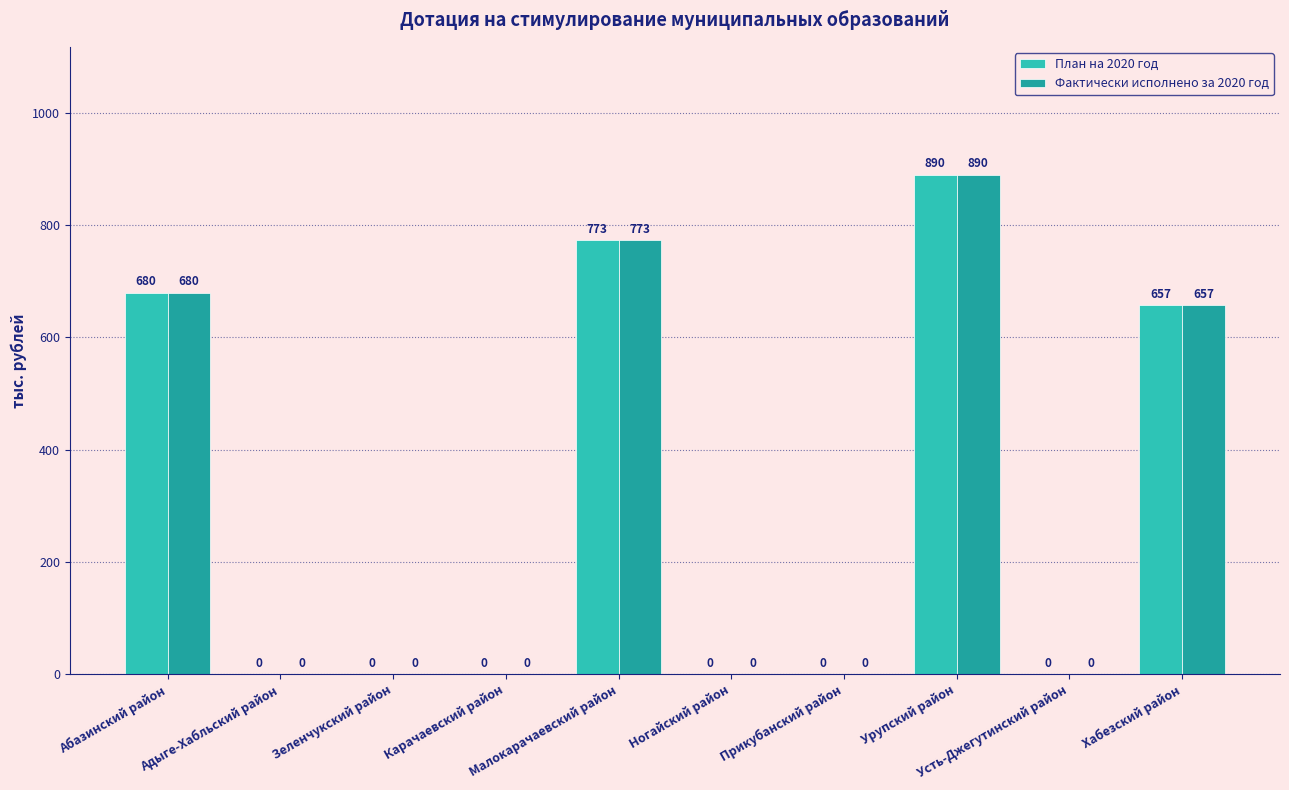

What is the maximum value for План на 2020 год?

890